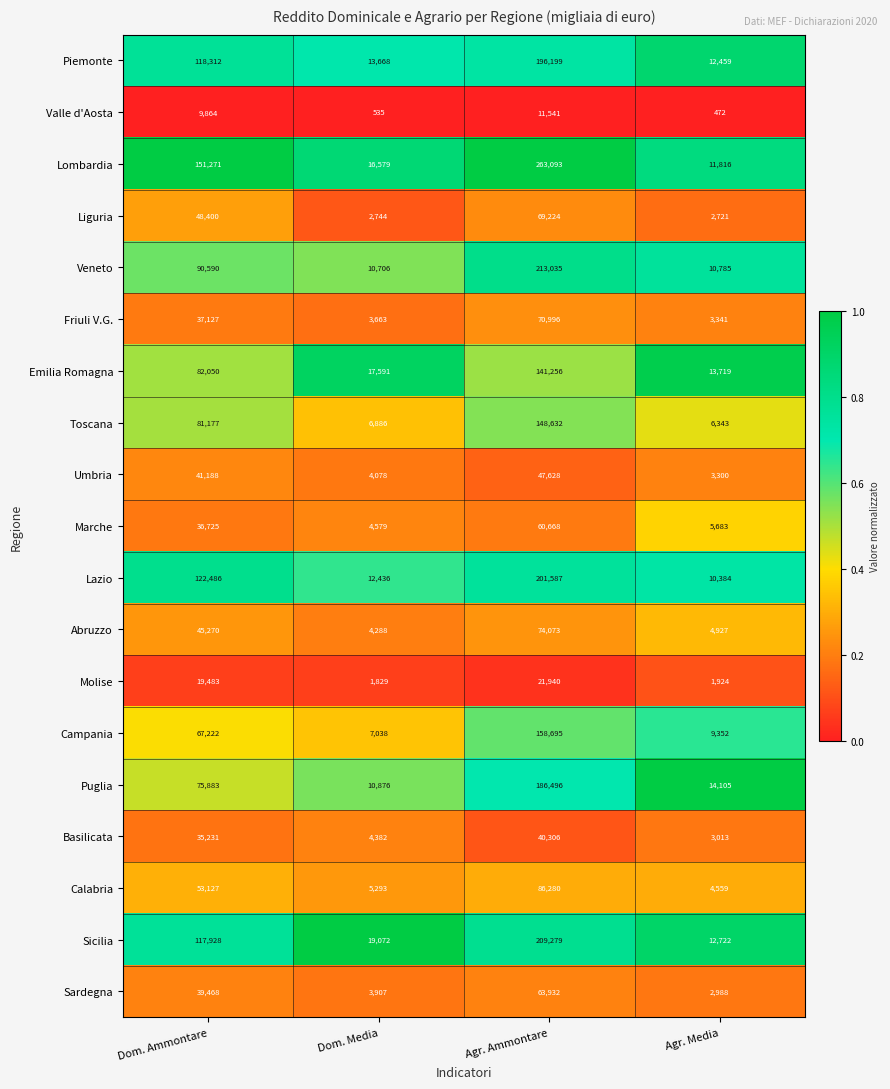

What is the difference between the second highest and second lowest values in the Campania series?

57870